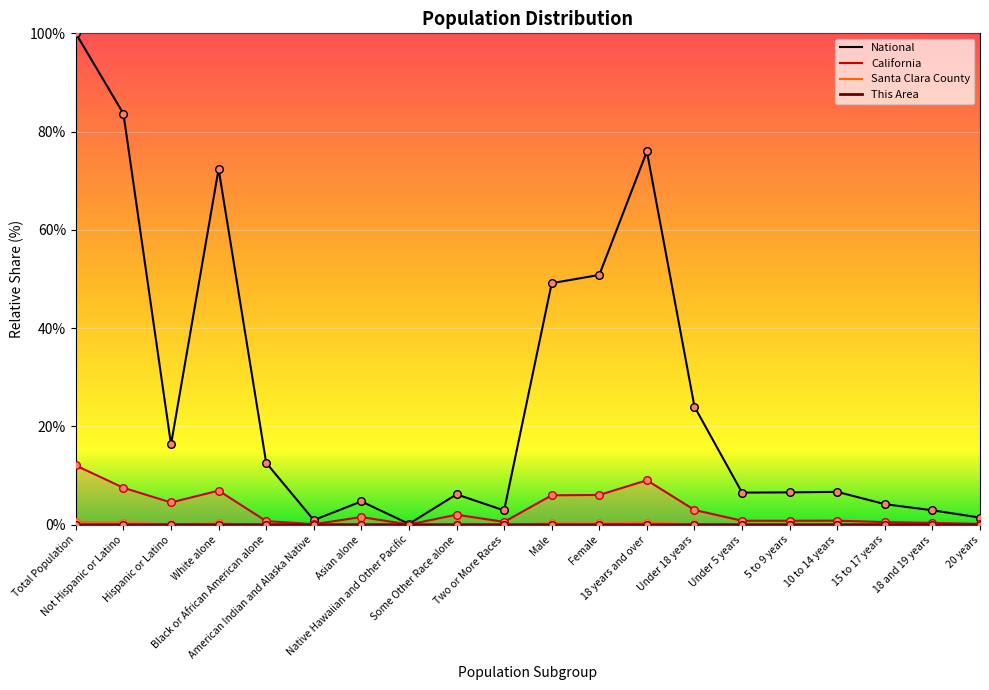

Which series has the widest spread of Y values?

National